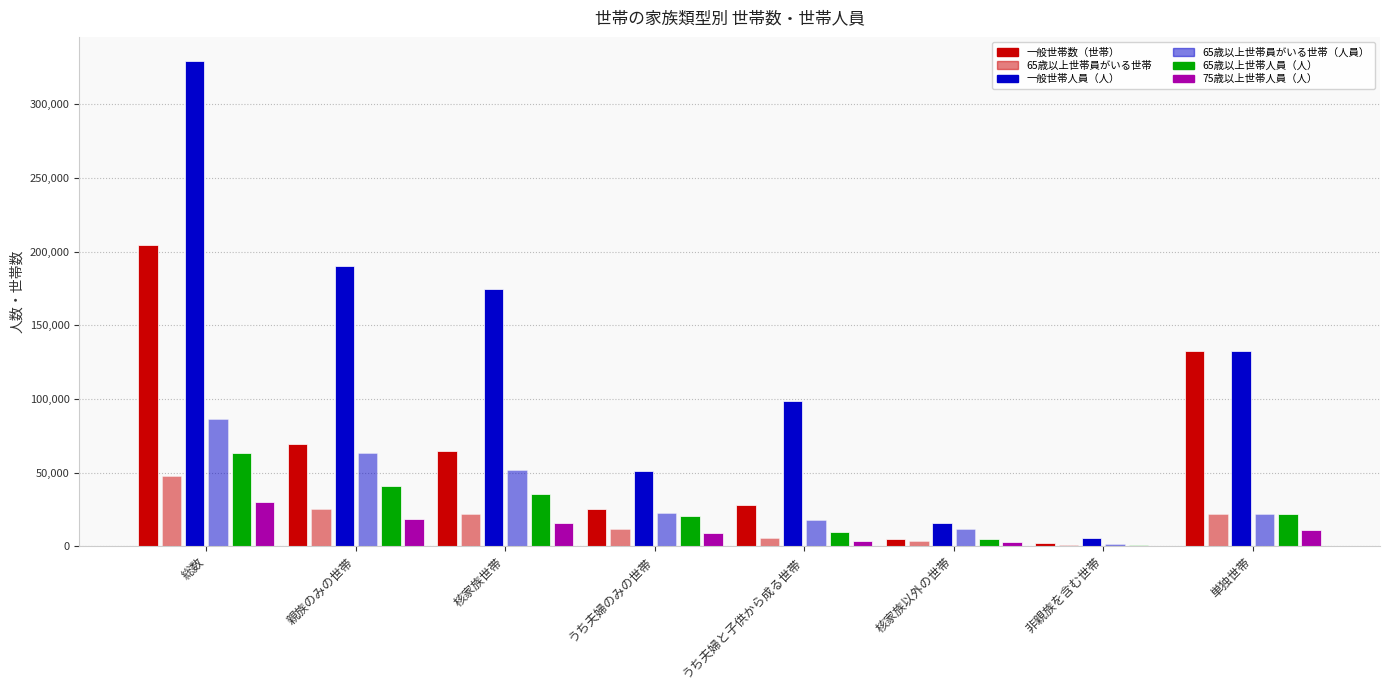

At how many categories does at least one series exceed 19438?

6